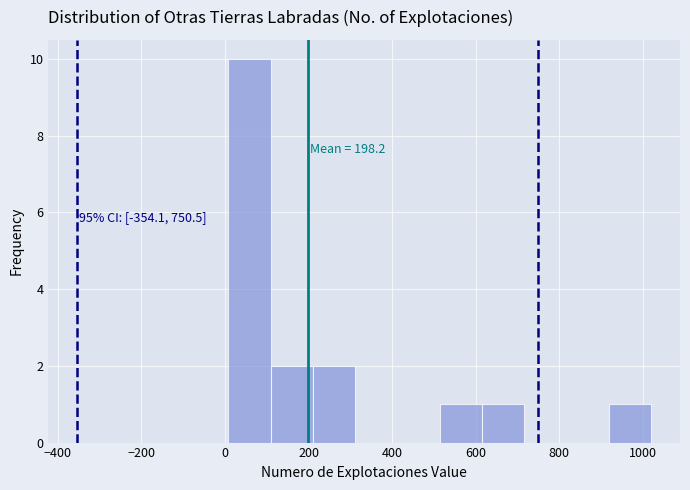

Over which range of the x-axis is the bar tallest?

0 to 100